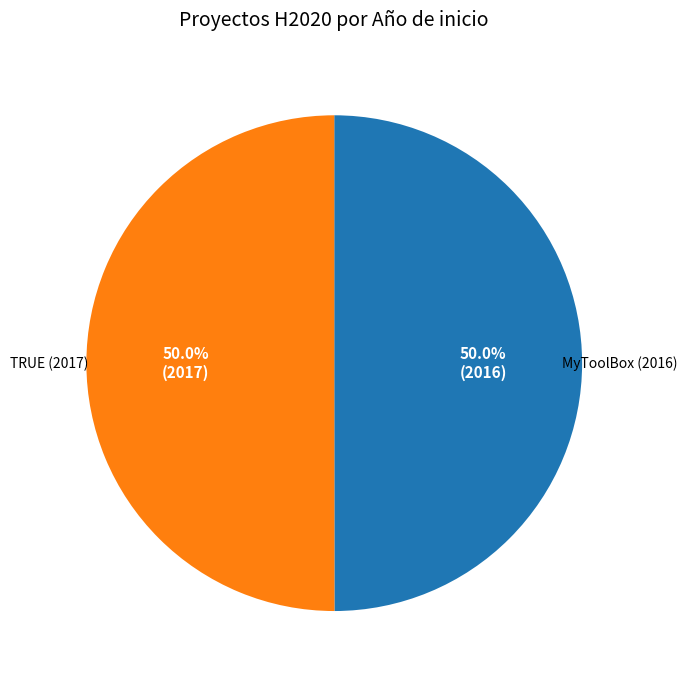

Is it true that MyToolBox (2016) is 55% of the pie?

False